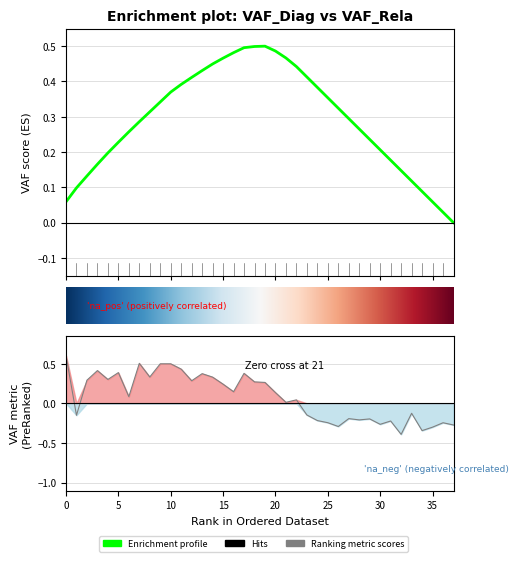

True or false: Vaf_Diag has more than 1 points higher than both neighbors.

True